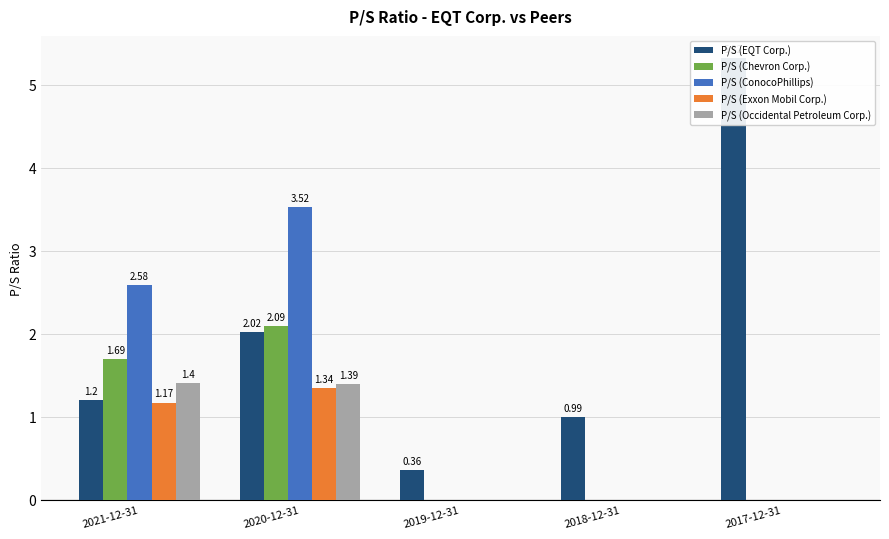

What is the label of the 4th bar from the left?

2018-12-31